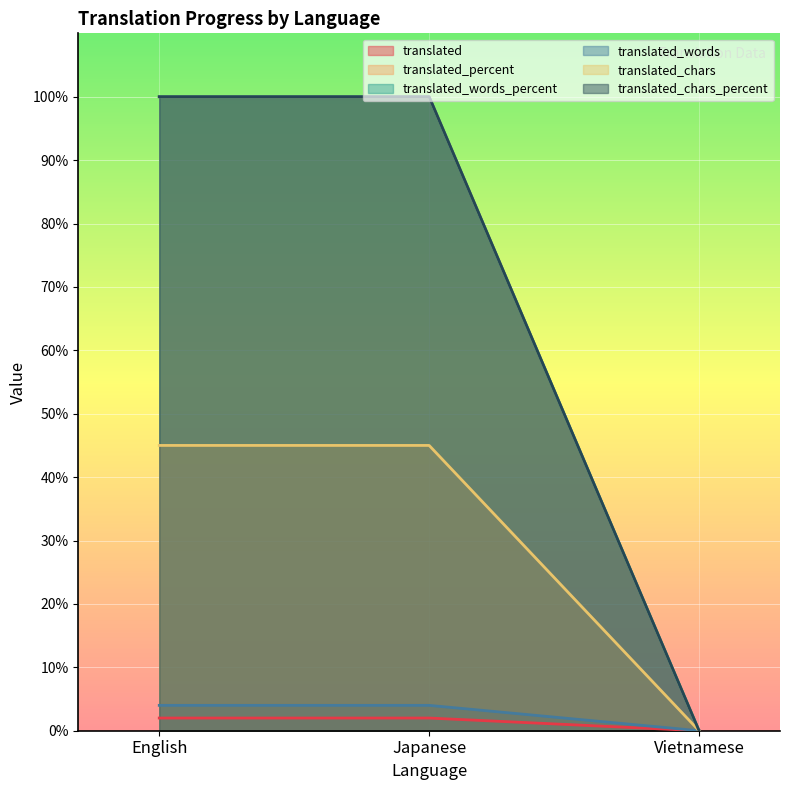

What are all the series names shown in the legend?

translated, translated_percent, translated_words_percent, translated_words, translated_chars, translated_chars_percent